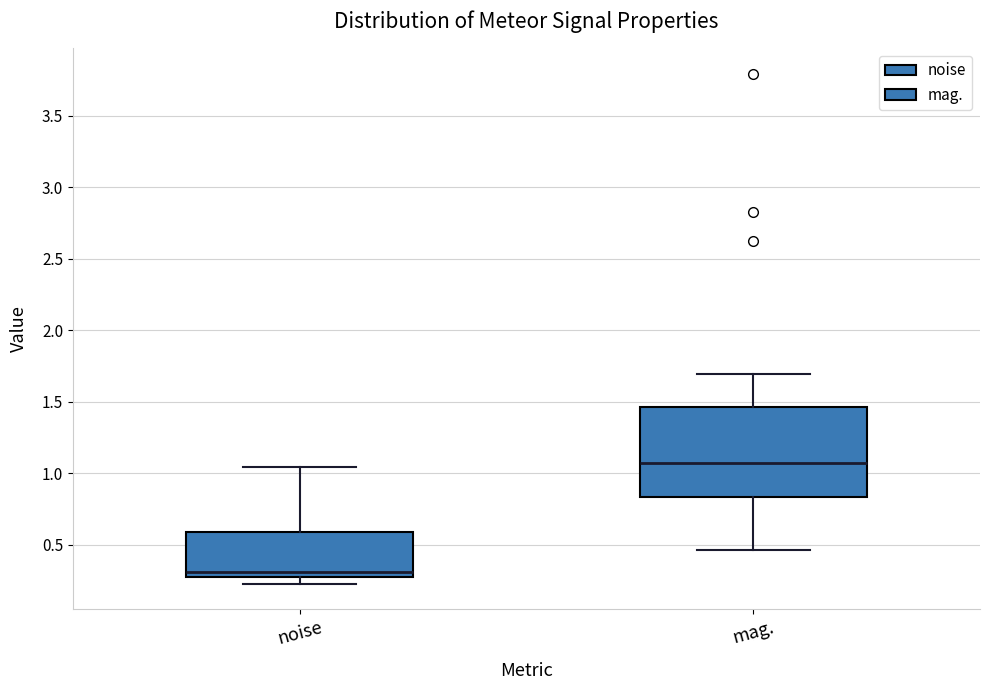

Which box is the tallest, from its lower edge to its upper edge?

mag.